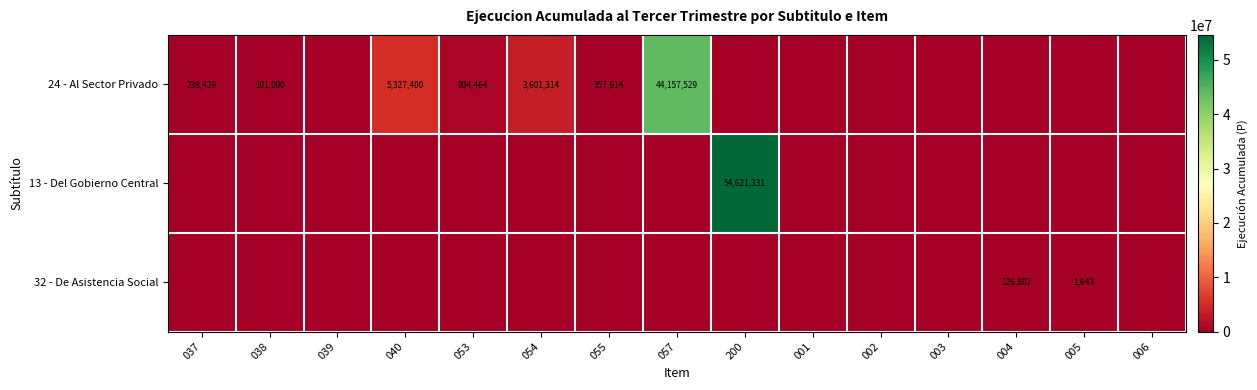

Rank the categories by 13 - Del Gobierno Central value from highest to lowest.

200, 037, 038, 039, 040, 053, 054, 055, 057, 001, 002, 003, 004, 005, 006